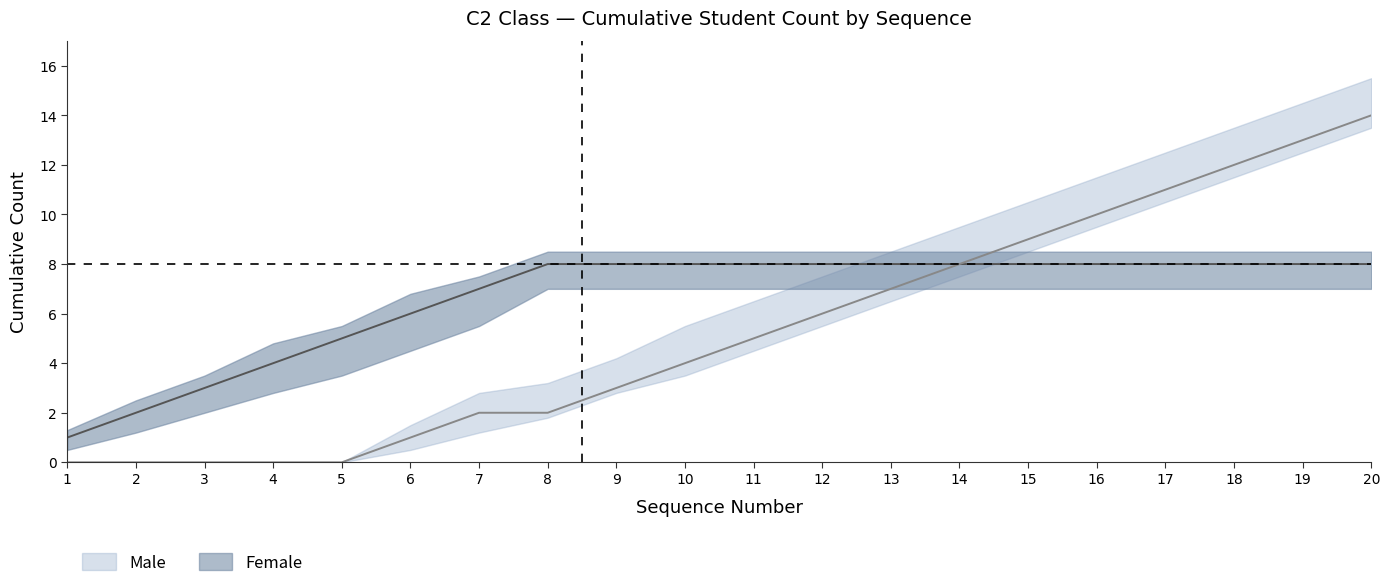

True or false: Male (centre) has more than 1 interior local peaks.

False